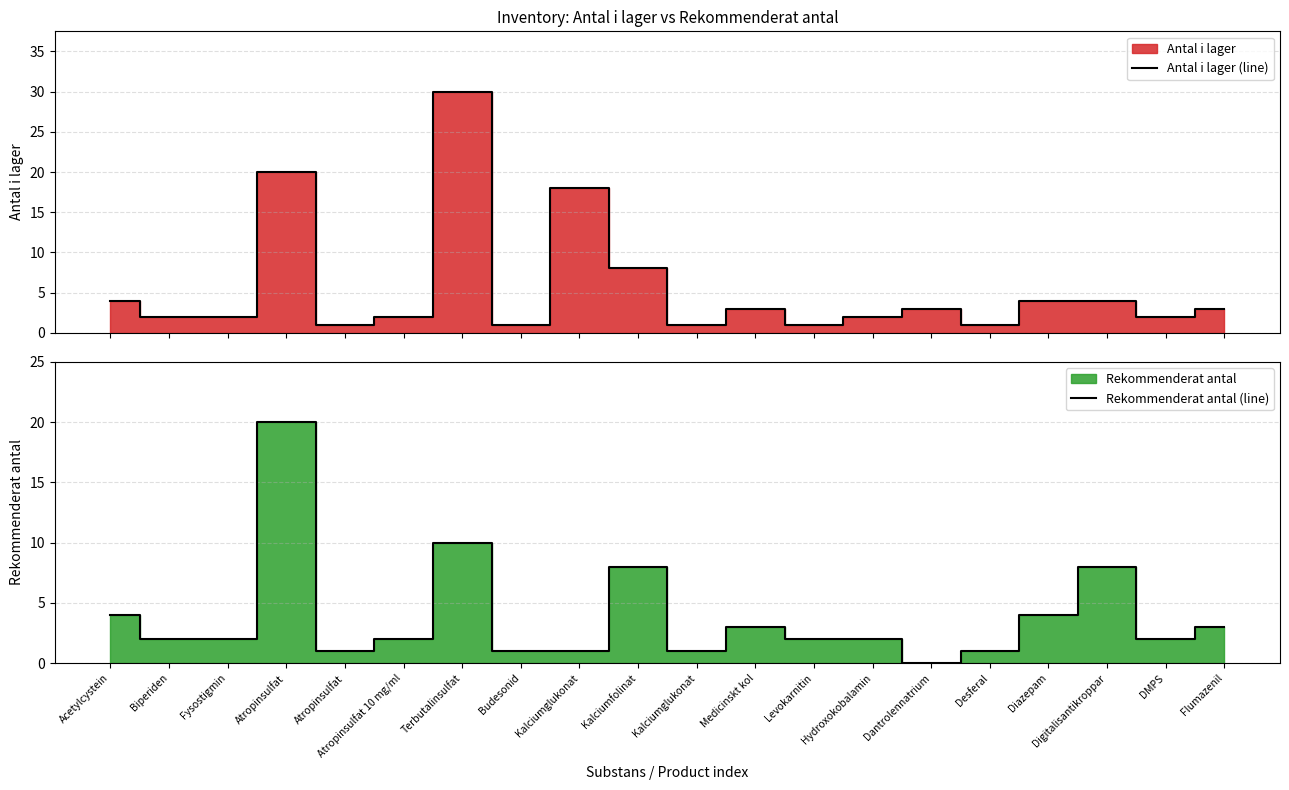

At Terbutalinsulfat, list the series in order from smallest to largest.

Rekommenderat antal (line), Antal i lager (line)